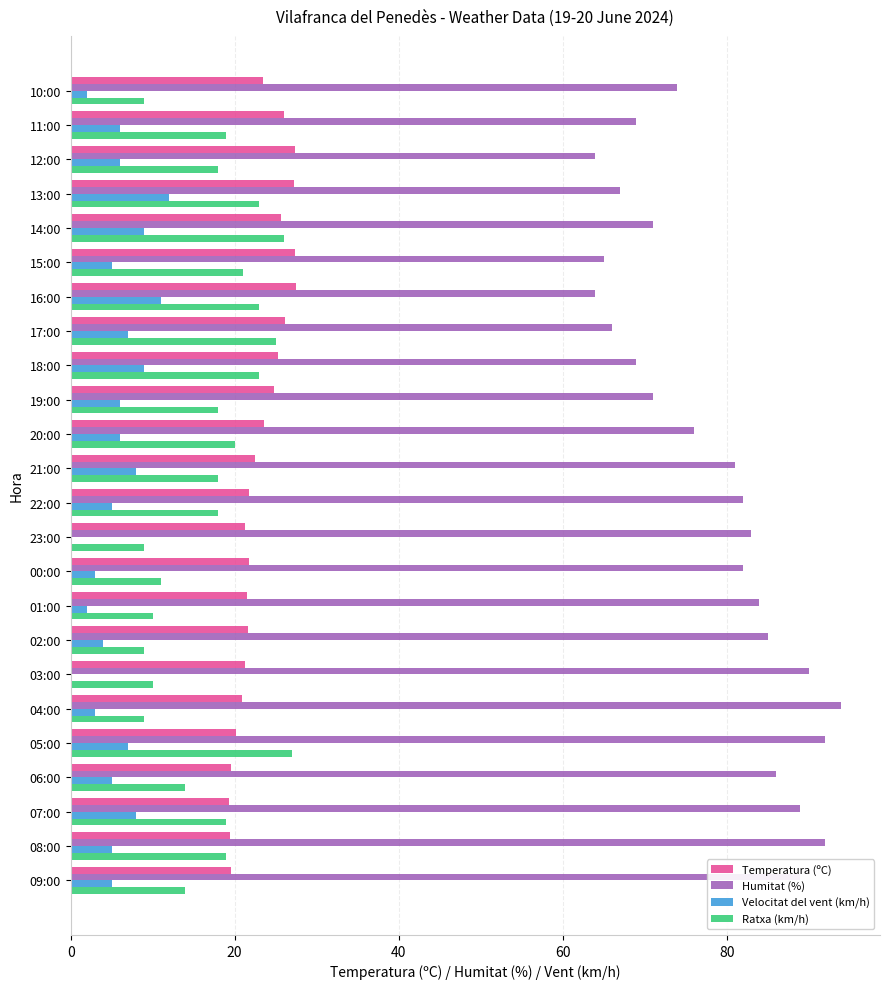

What is the total value across all series at 05:00?

146.2